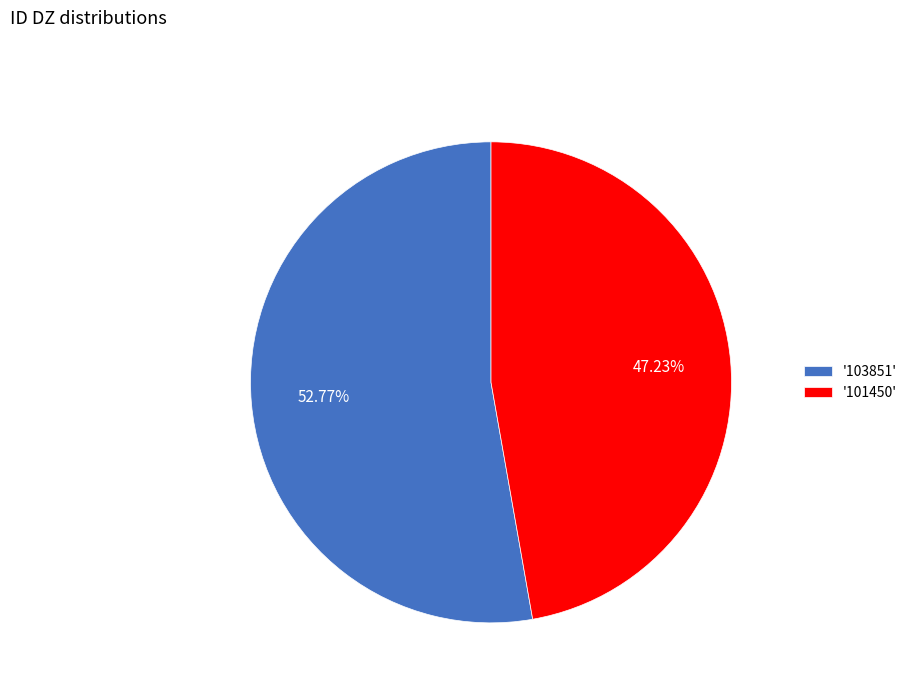

Which category has the biggest portion of the pie?

'103851'